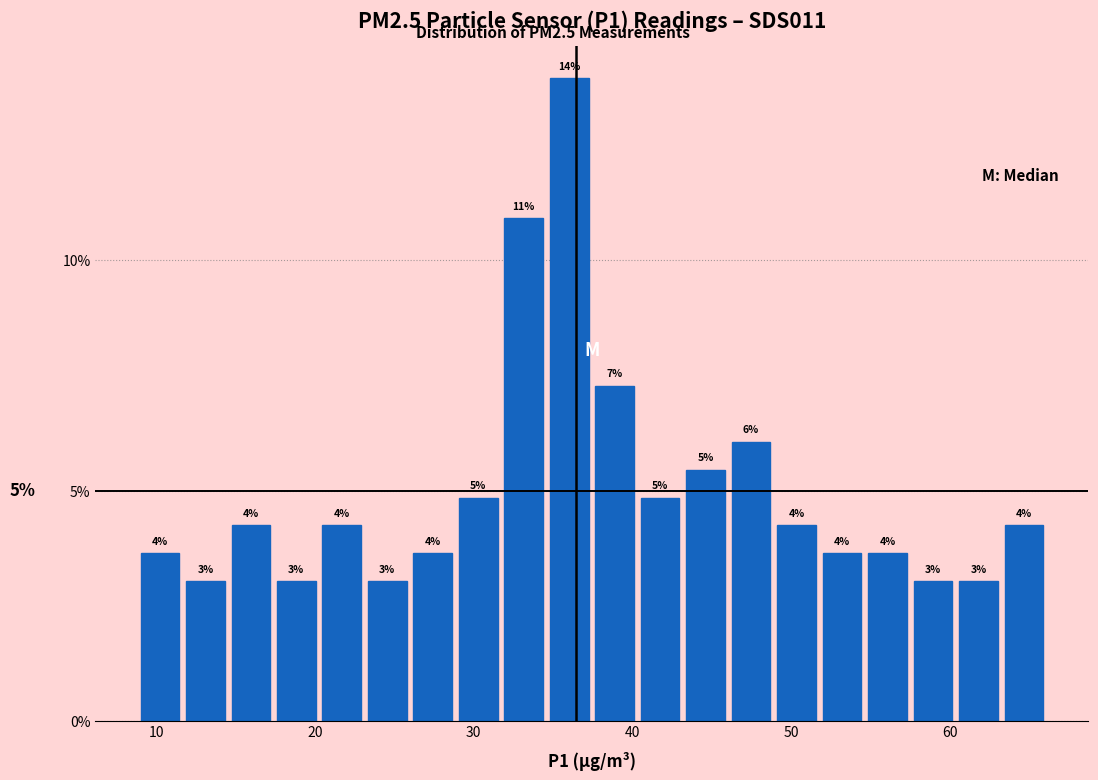

Read against the x-axis, roughly where is the centre of the tallest bar?

36